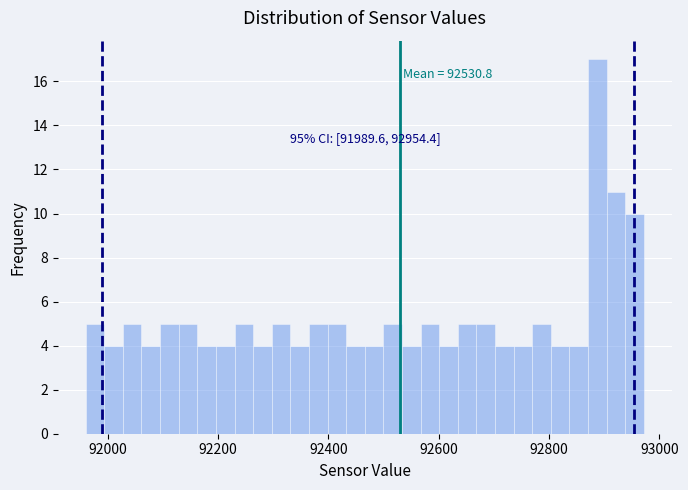

Read against the x-axis, roughly where is the centre of the tallest bar?

92880